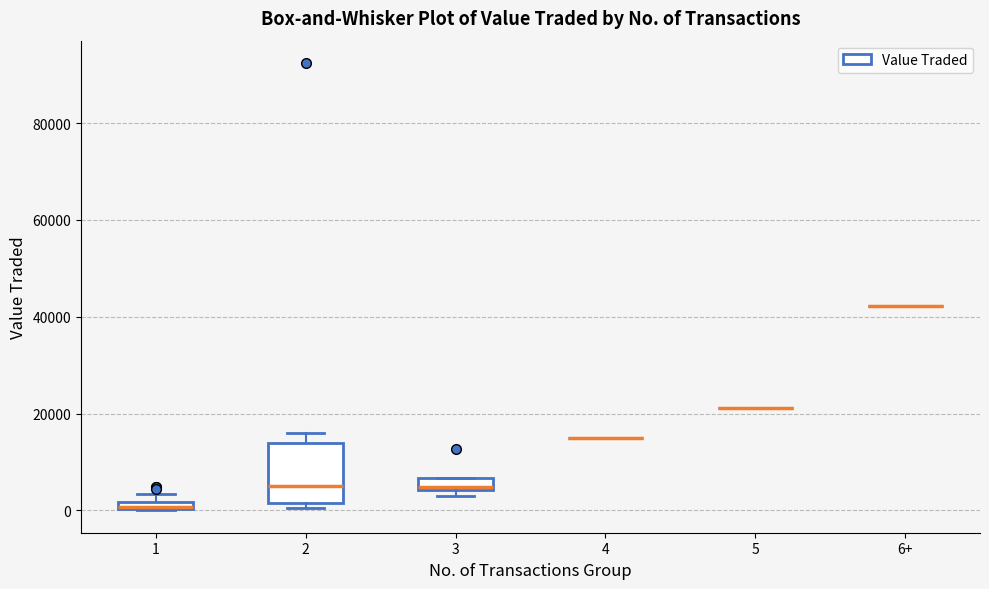

Which box is the tallest, from its lower edge to its upper edge?

2